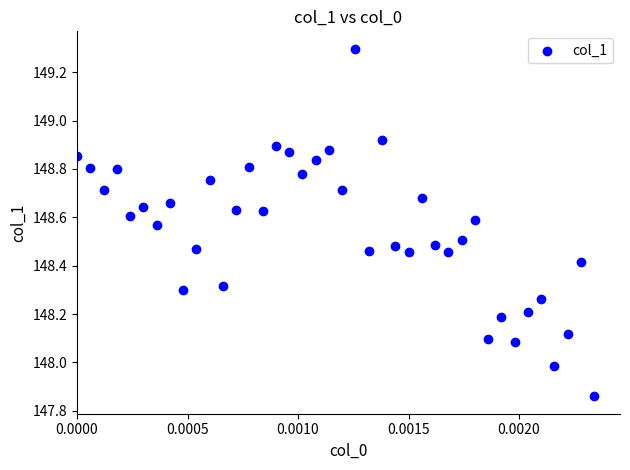

What is the range of Y values (max minus min)?

1.4